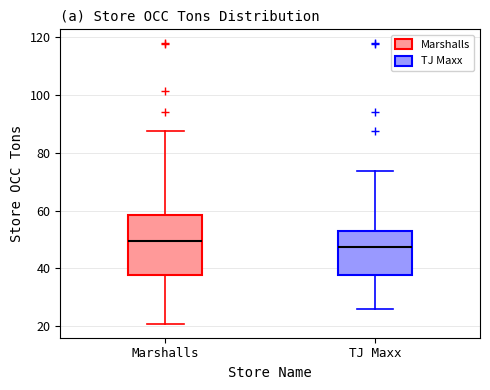

Where does the median line of the box for Marshalls sit on the y-axis? The values are not printed on the chart, so give them approximately, as read against the axis.

50